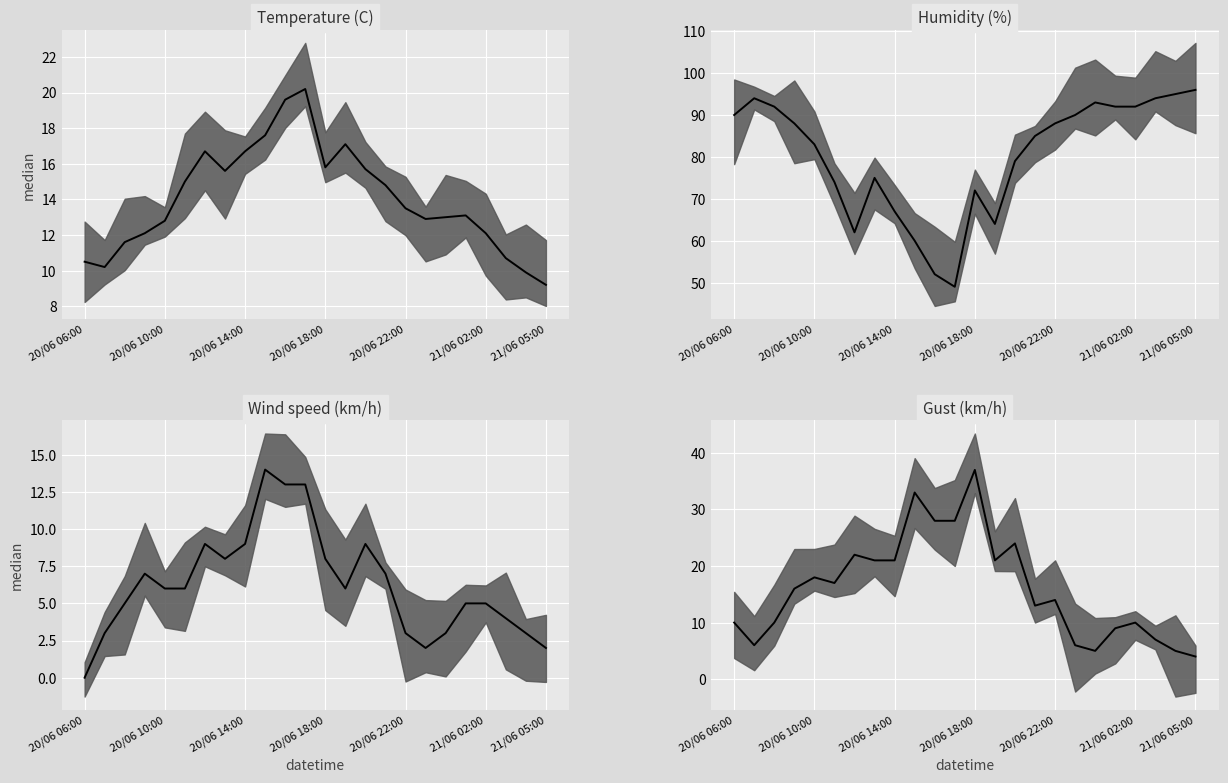

At 22, list the series in order from smallest to largest.

Wind speed (km/h) median, Gust (km/h) median, Temperature (C) median, Humidity (%) median